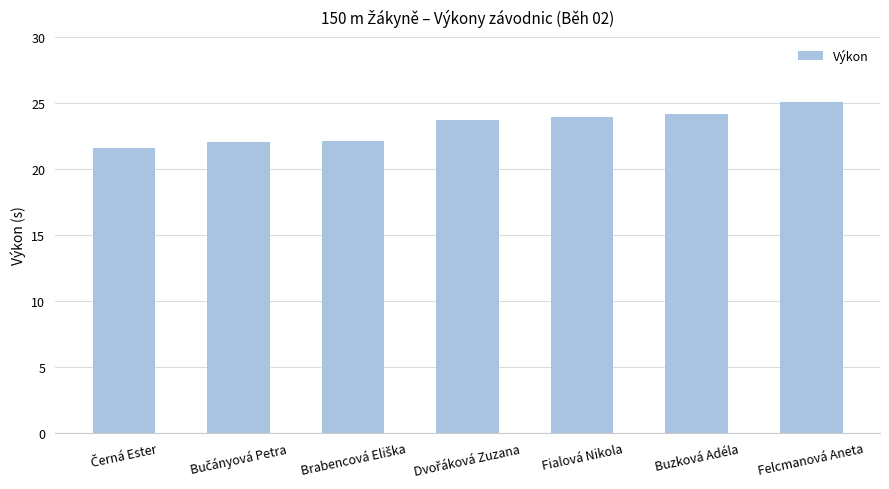

Which category has the highest value across all series?

Felcmanová Aneta